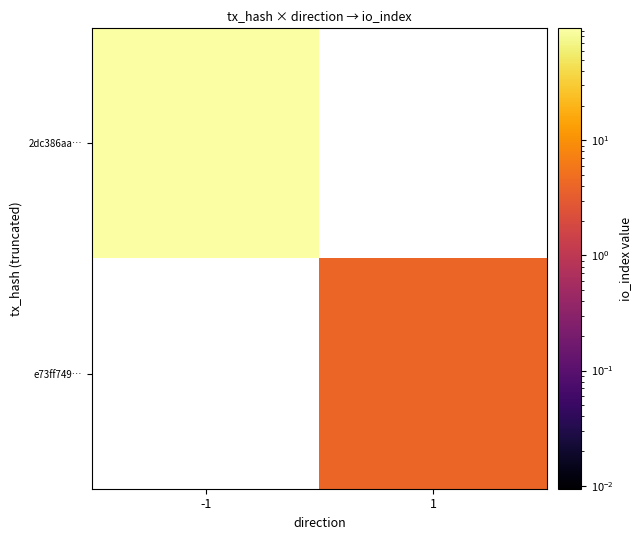

Which category has the highest value in the 2dc386aa… series?

-1